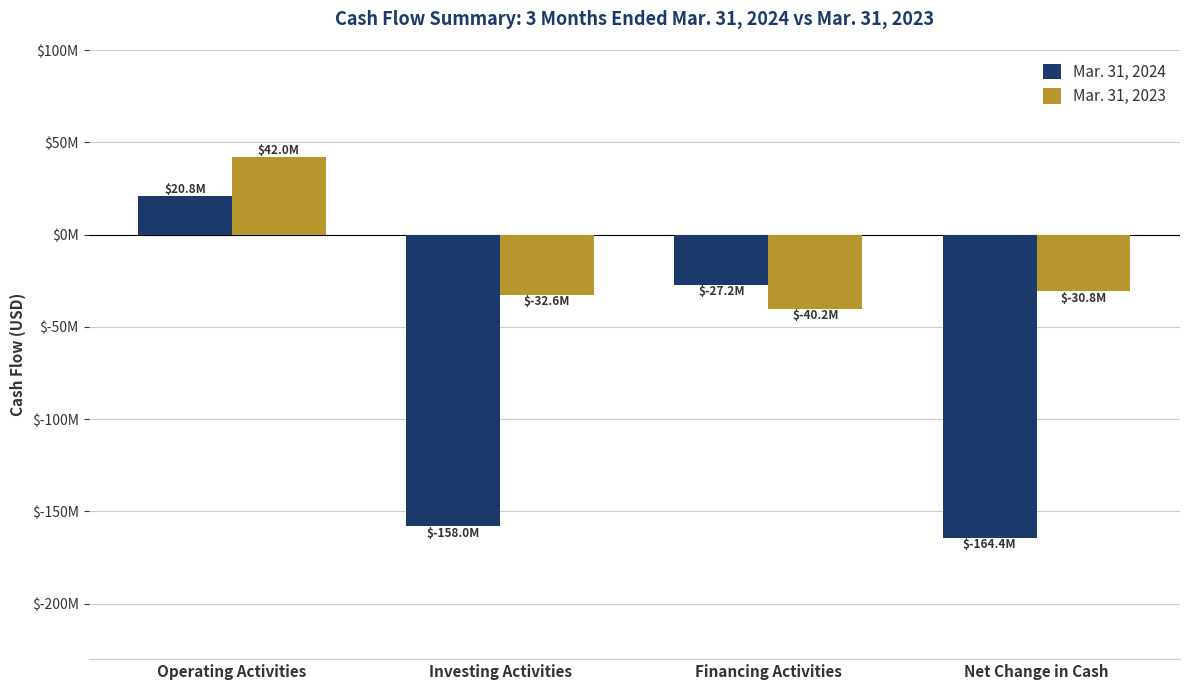

Are the bars horizontal?

No